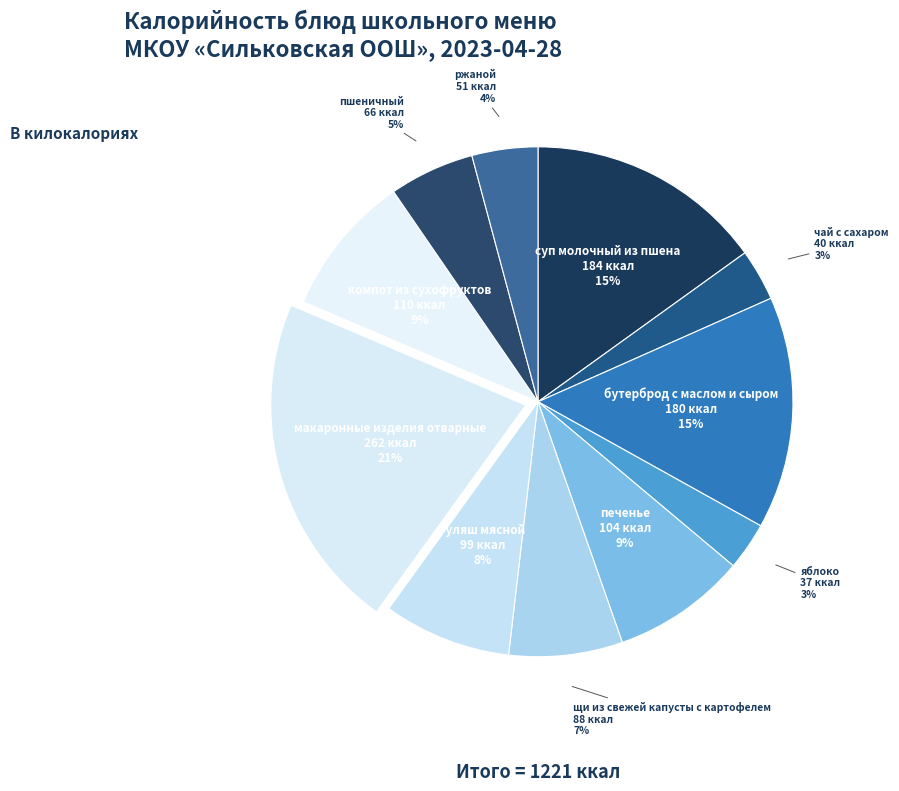

How many segments does this pie chart have?

11